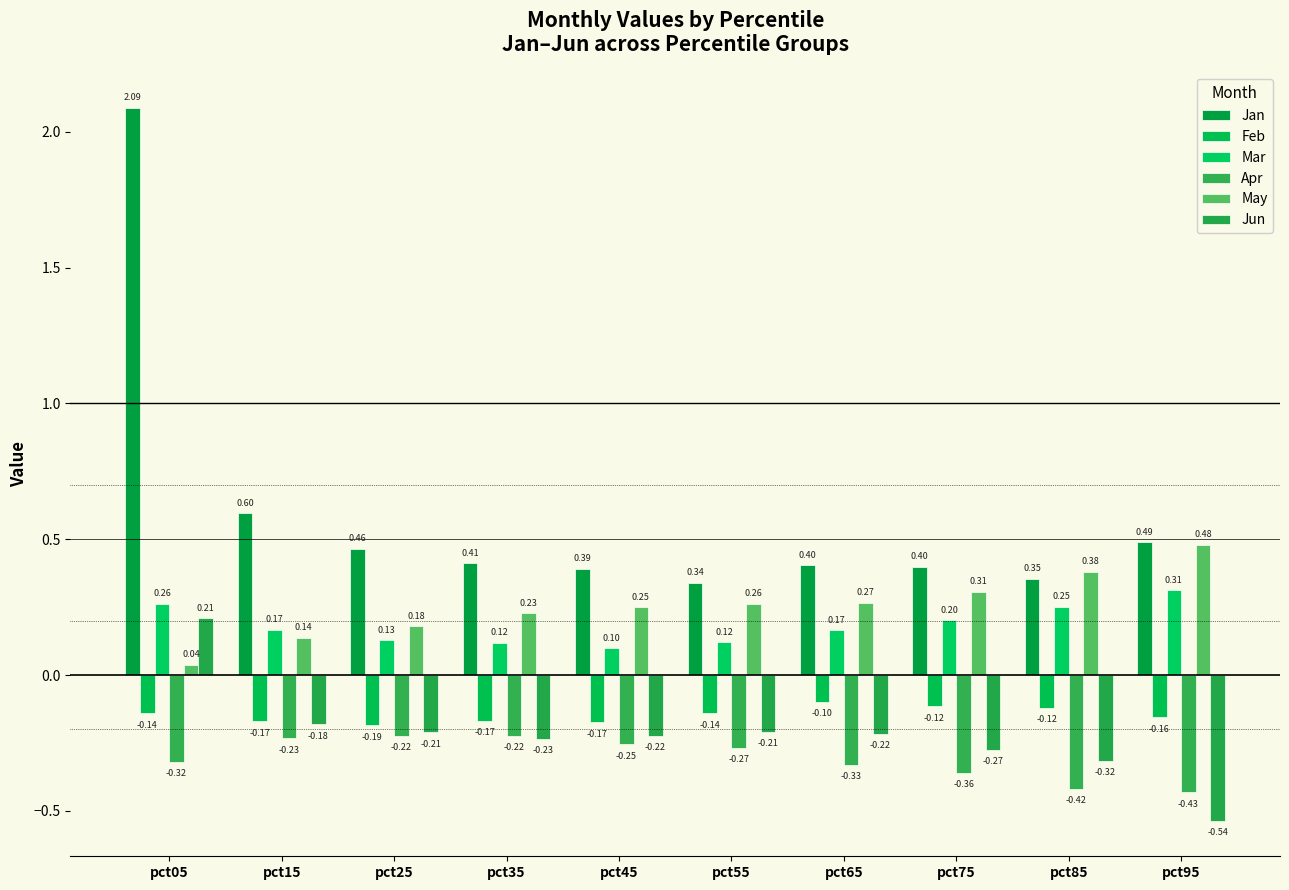

How many categories are shown in the chart?

10